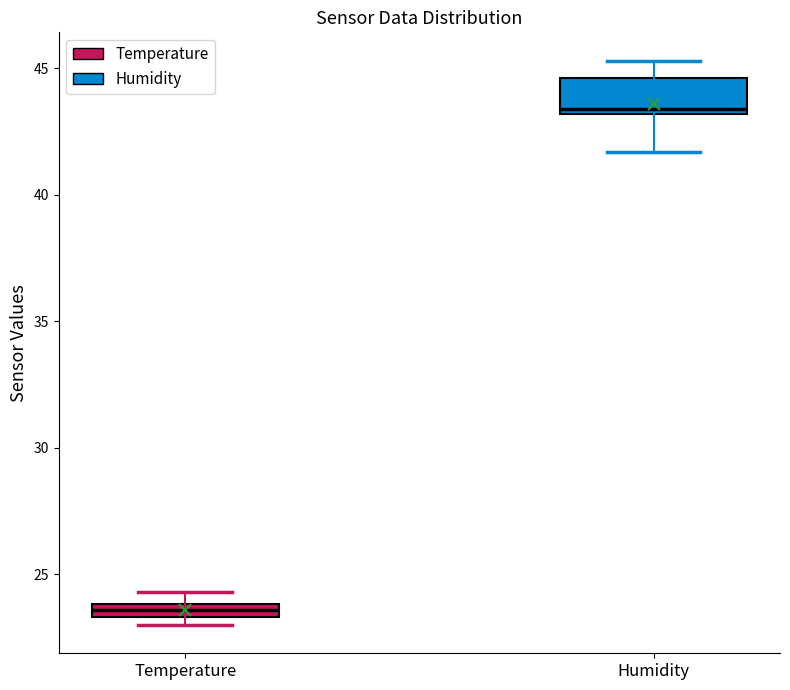

Which box is the tallest, from its lower edge to its upper edge?

Humidity